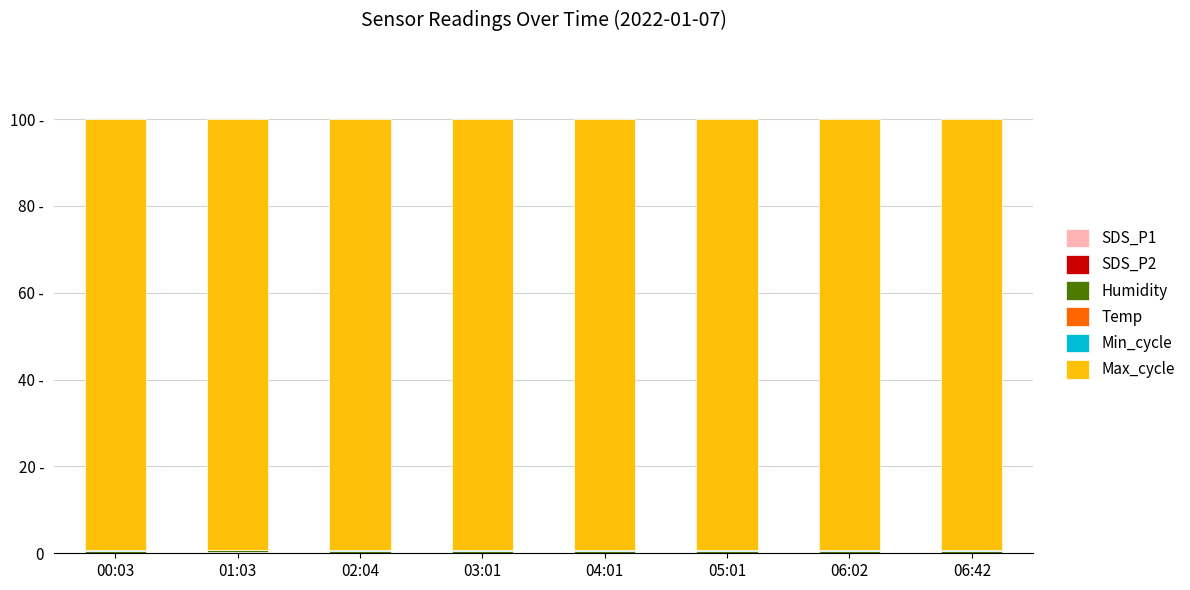

Are the bars horizontal?

No